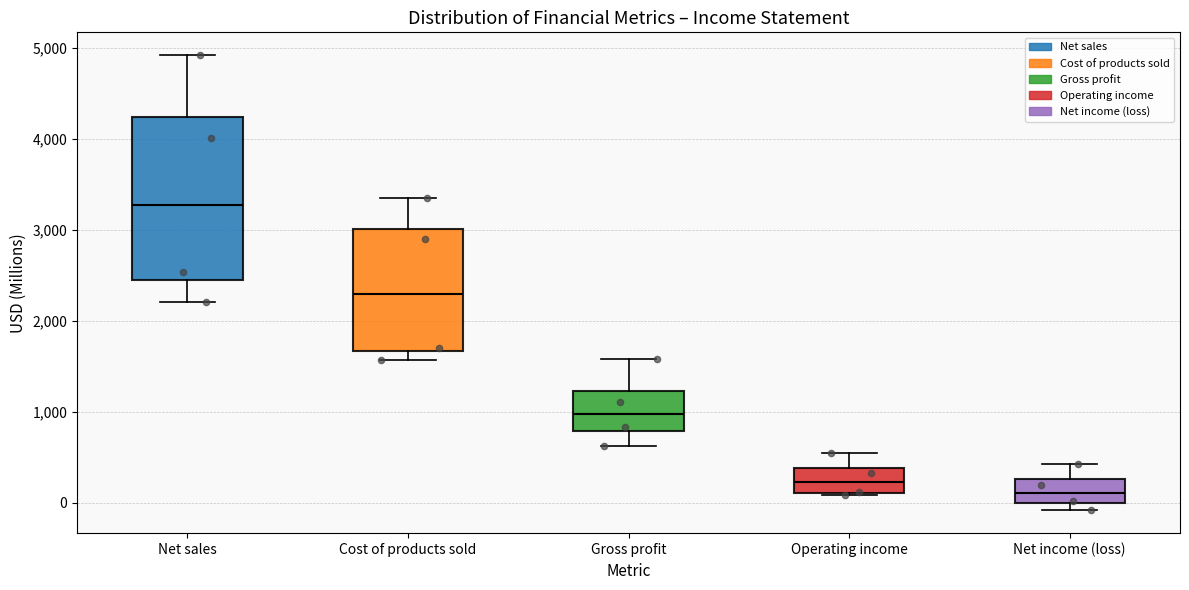

Which box is the tallest, from its lower edge to its upper edge?

Net sales